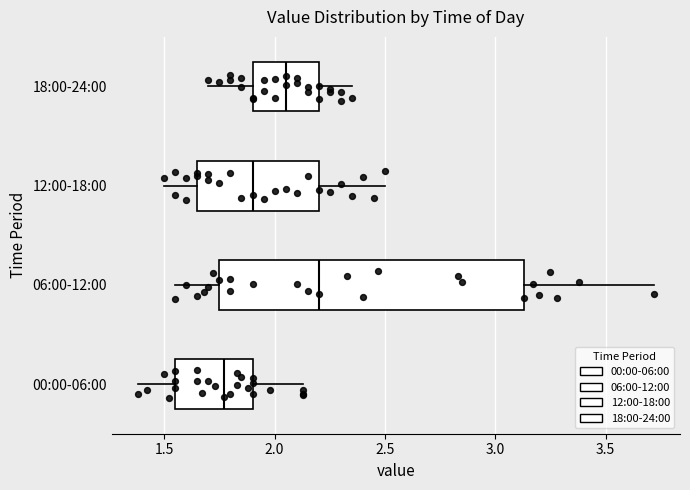

Reading bottom to top, transcribe this box plot: for each box, give where its median line is, the range the box spans, and where its two whiskers end, as read against the x-axis. The values are not printed on the chart, so give them approximately, as read against the axis.

00:00-06:00: median 1.75, box 1.55 to 1.90, whiskers 1.40 to 2.15
06:00-12:00: median 2.20, box 1.75 to 3.15, whiskers 1.55 to 3.70
12:00-18:00: median 1.90, box 1.65 to 2.20, whiskers 1.50 to 2.50
18:00-24:00: median 2.05, box 1.90 to 2.20, whiskers 1.70 to 2.35